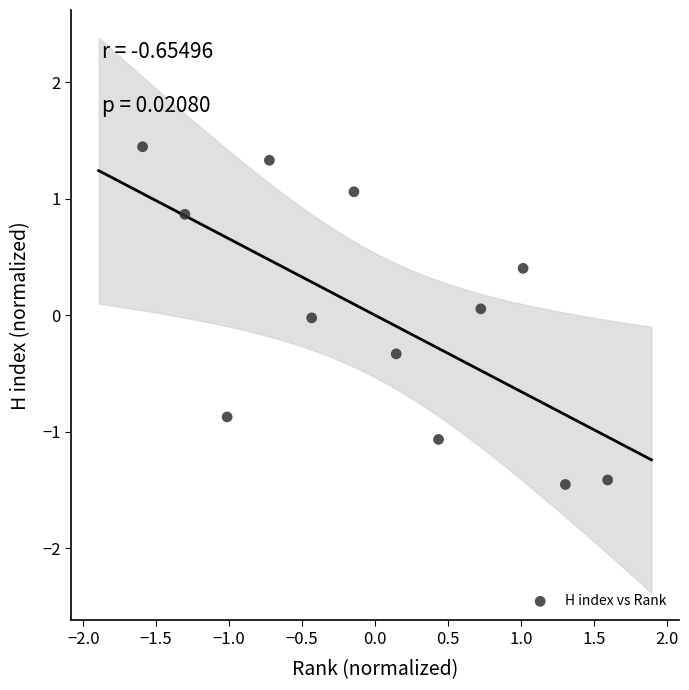

What is the range of X values (max minus min)?

3.2